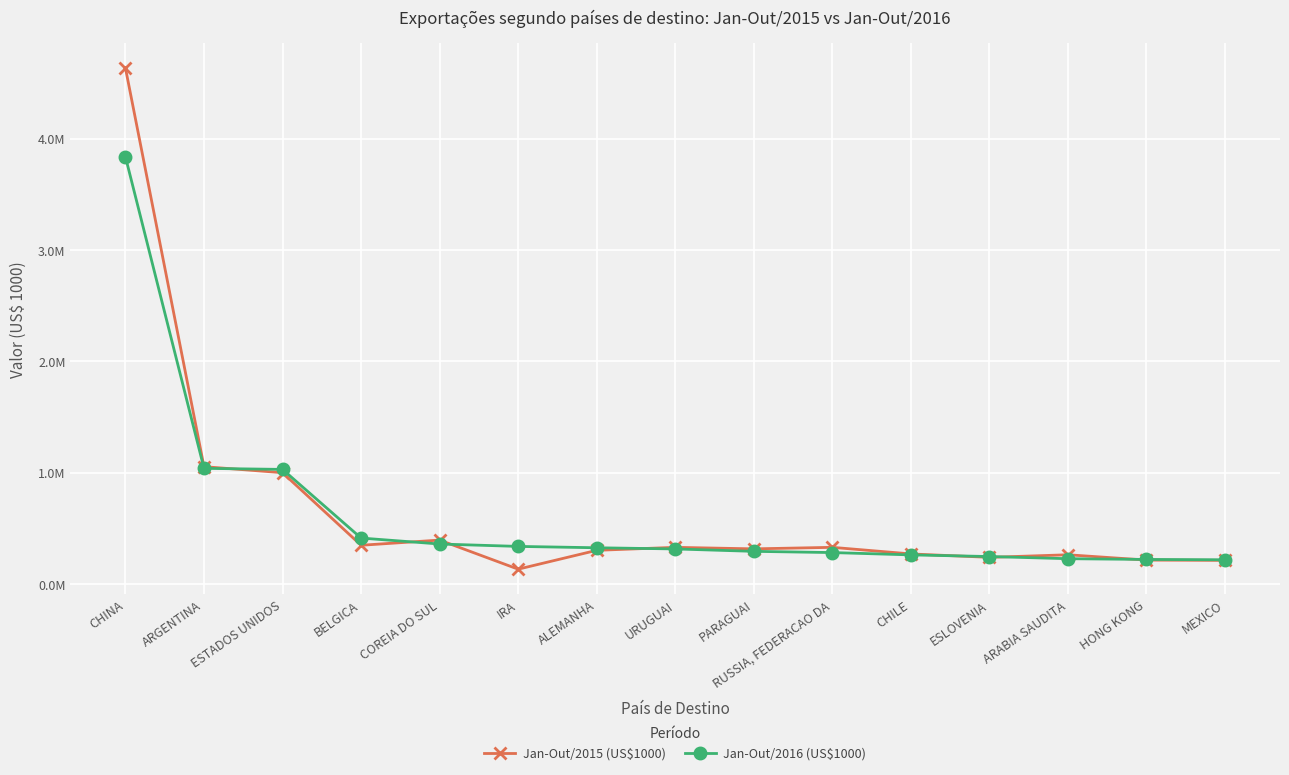

Does the chart have visible grid lines?

Yes